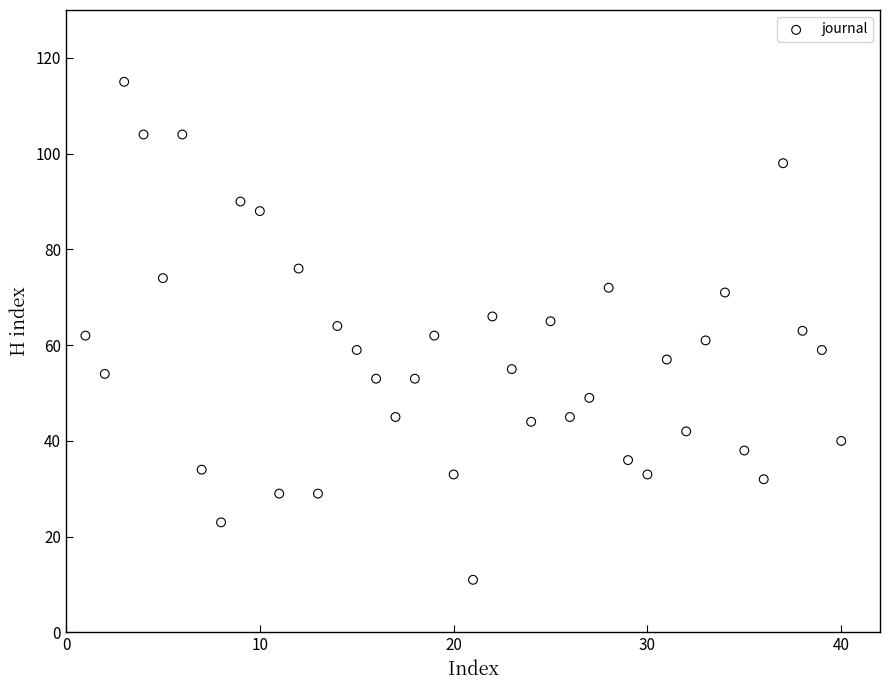

What is the range of X values (max minus min)?

39